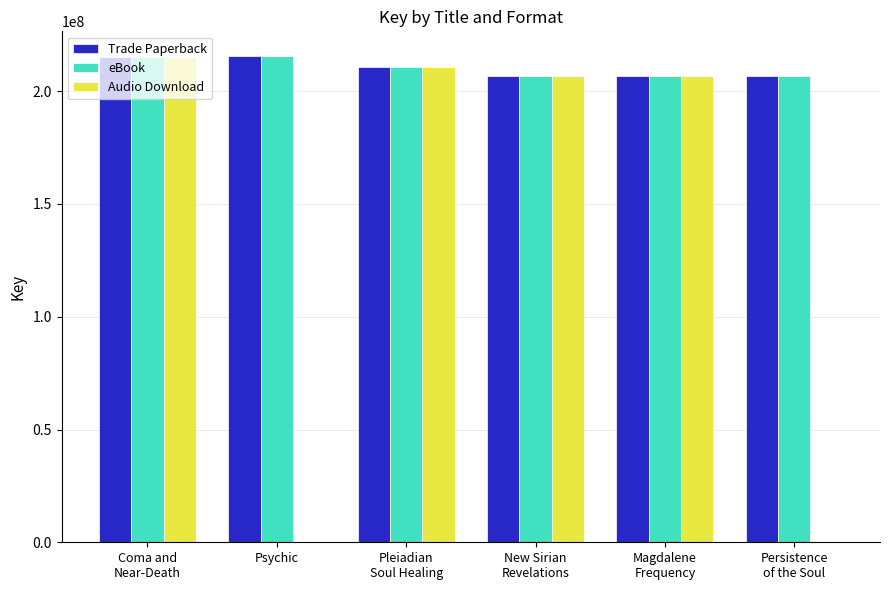

What is the sum of all Audio Download values?

839080595